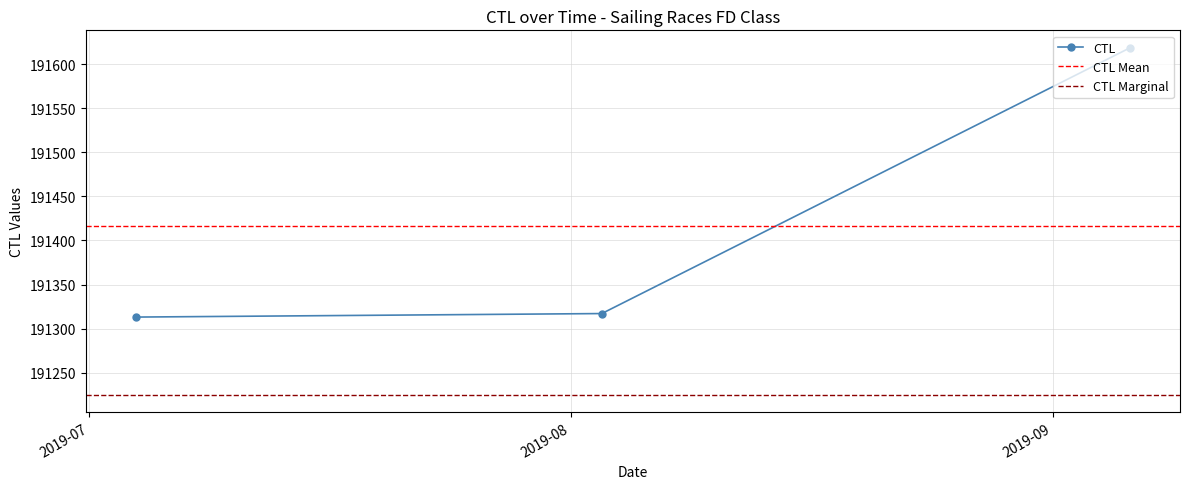

Which category has the highest value across all series?

2019-09-06